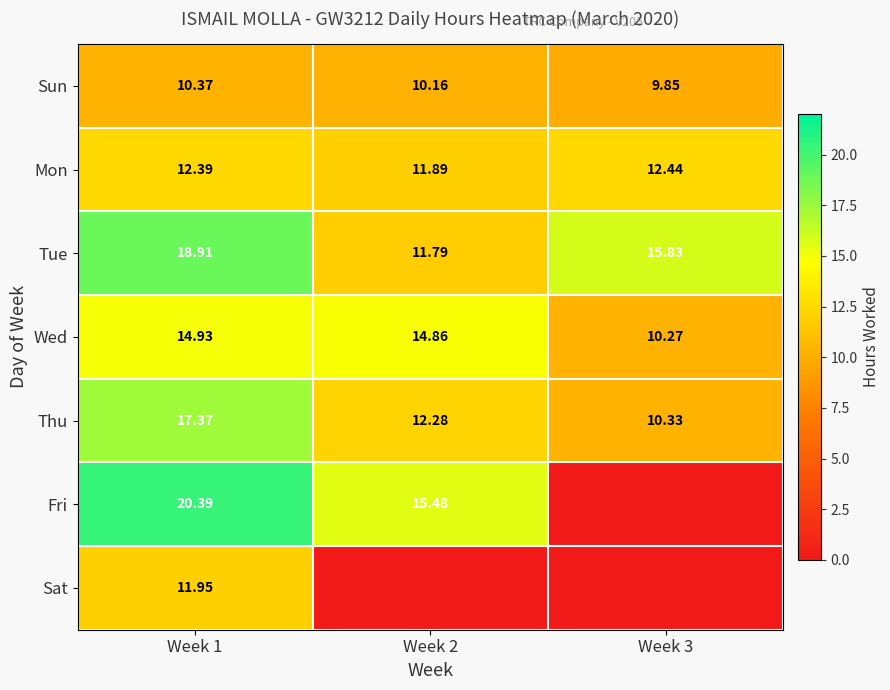

Count the Tue values in the range 11 to 18.

2